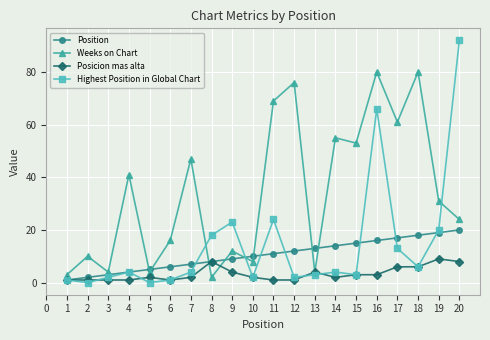

What is the value of the Position point at the 14th from the left?

14